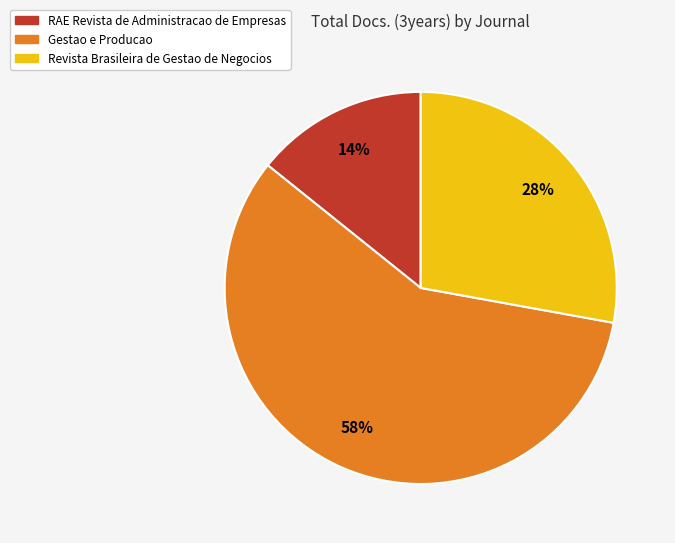

Which slice is the smallest?

RAE Revista de Administracao de Empresas